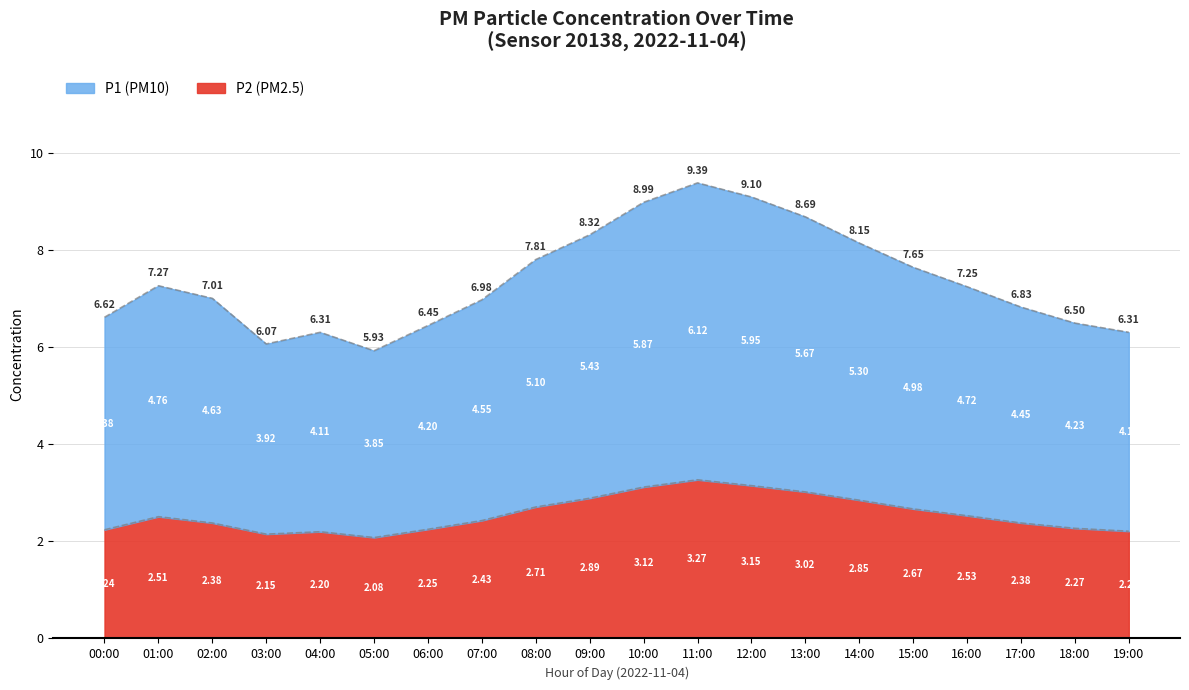

Rank the series by their average value, from highest to lowest.

P1, P2